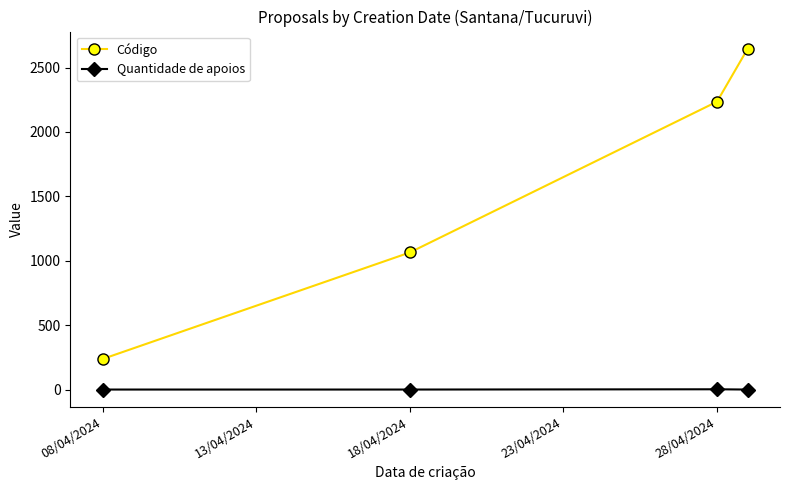

List the series in order of their overall mean, highest first.

Código, Quantidade de apoios